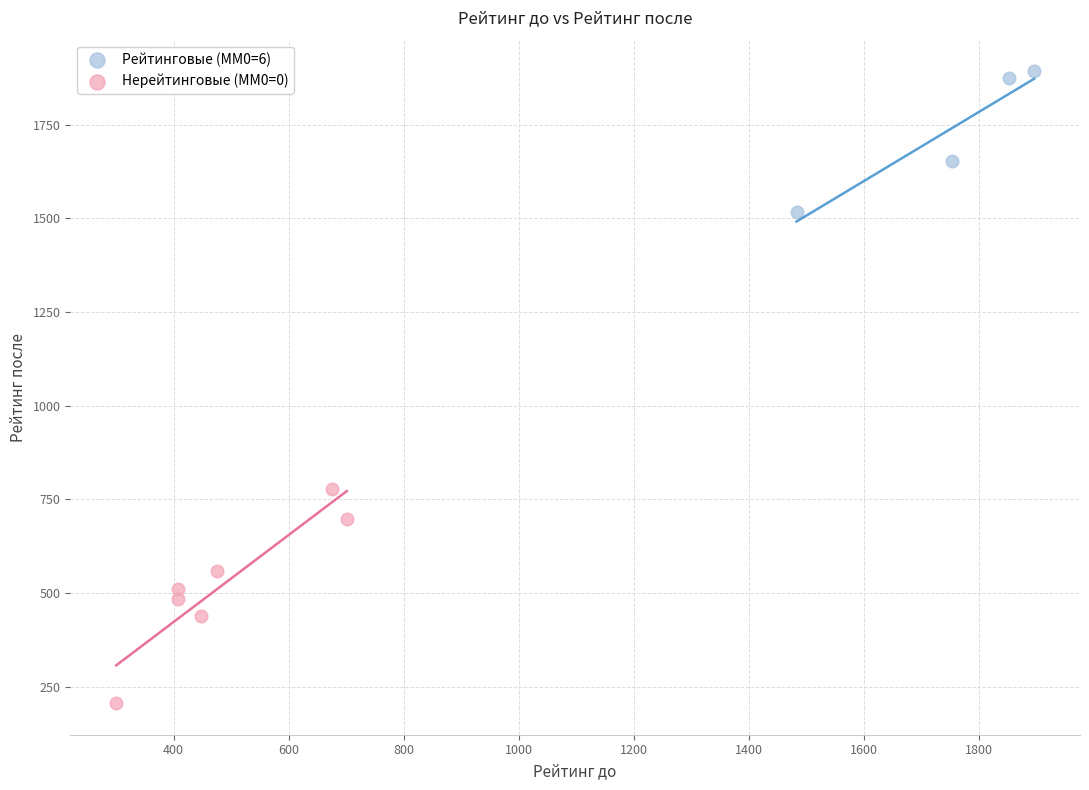

Which series has the largest Y range (max minus min)?

Нерейтинговые (ММ0=0)